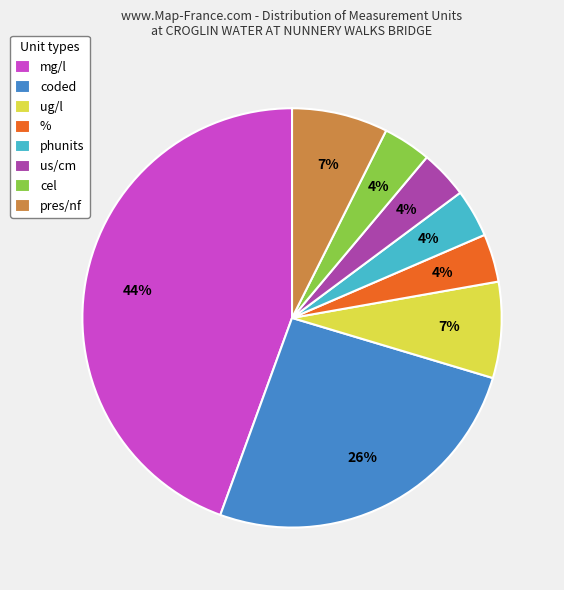

To the nearest percent, what is the average slice percentage?

12%